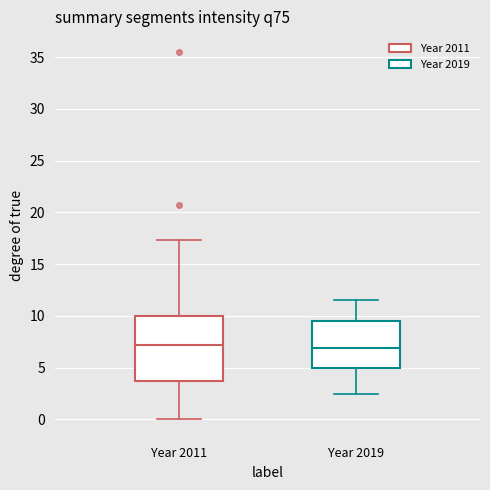

Where does the median line of the box for Year 2011 sit on the y-axis? The values are not printed on the chart, so give them approximately, as read against the axis.

7.0